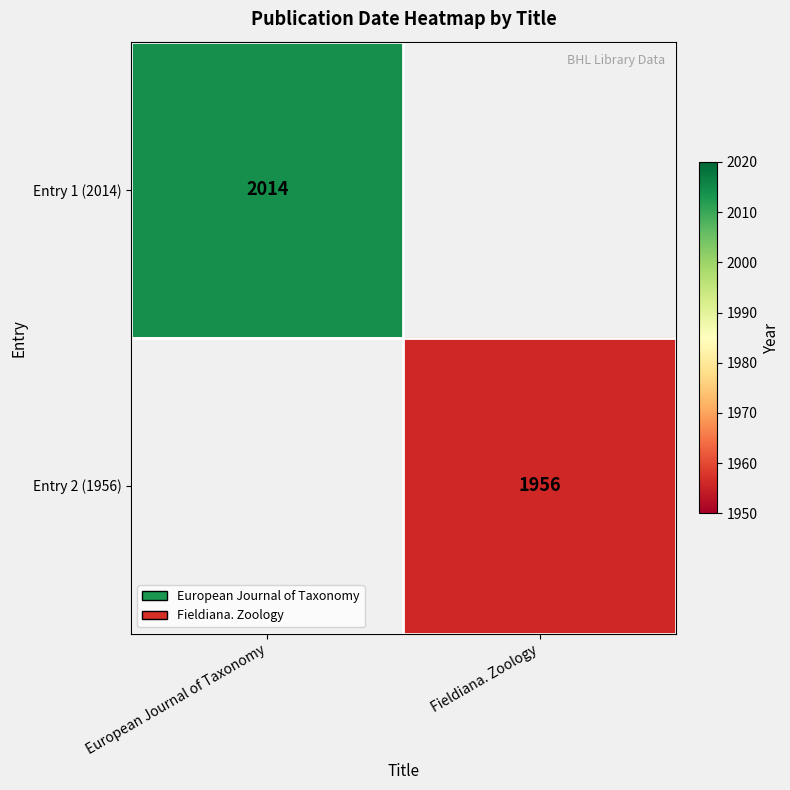

True or false: Entry 2 (1956) has a value of 1956 at Fieldiana. Zoology.

True